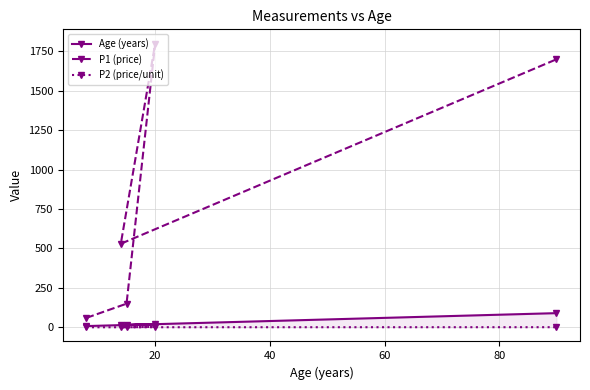

What is the difference between the P2 (price/unit) values at 60 and 80?

0.3